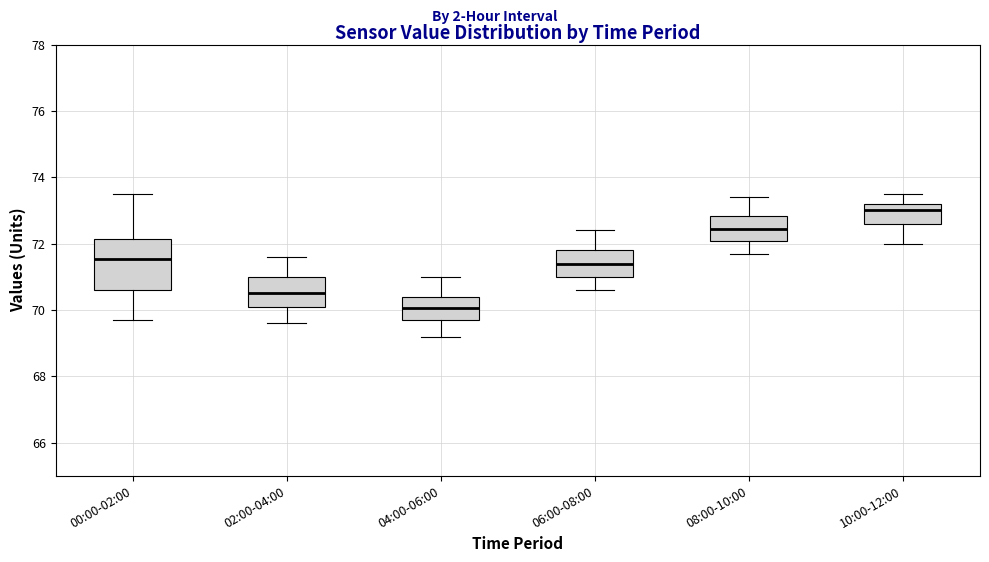

Which box's median line is the highest?

10:00-12:00